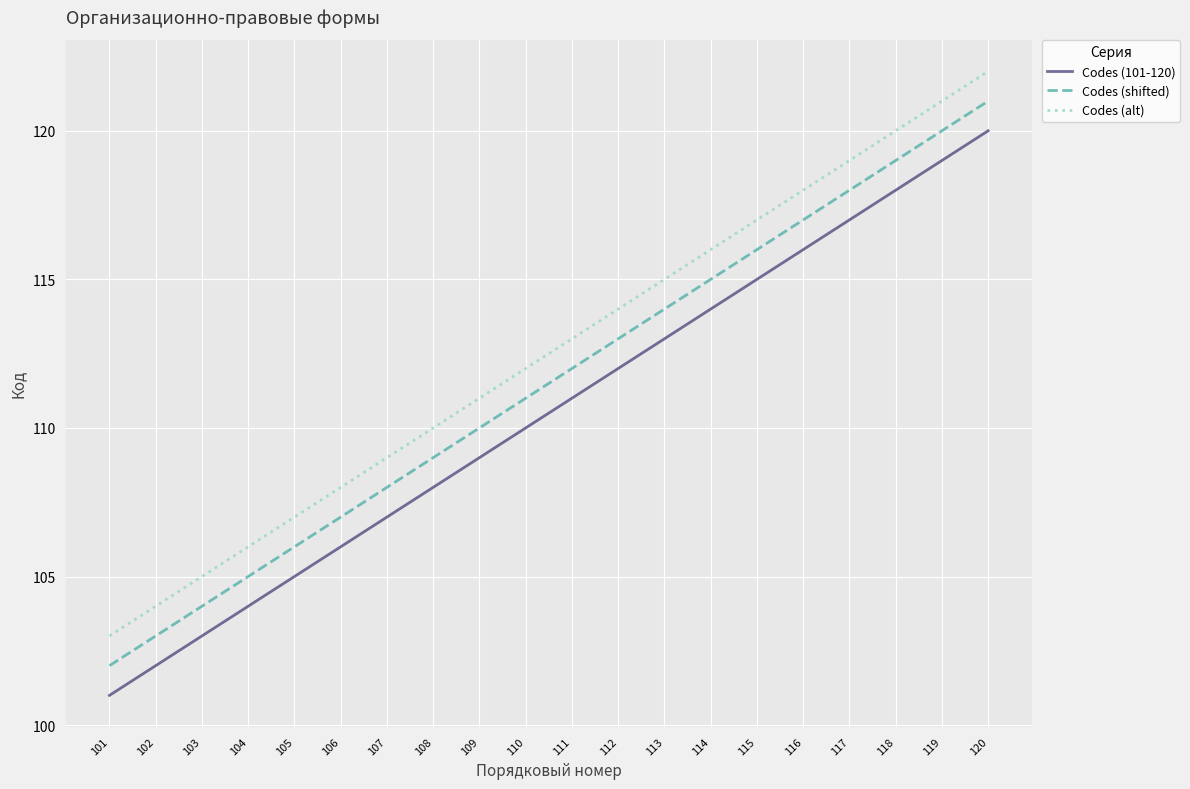

Does the chart have visible grid lines?

Yes